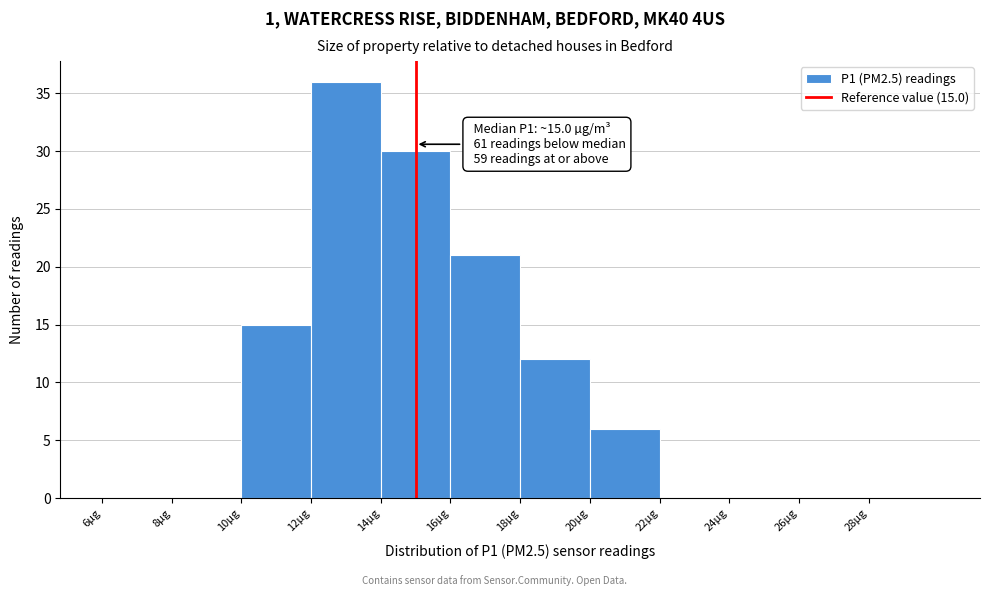

Over which range of the x-axis is the bar tallest?

12 to 14